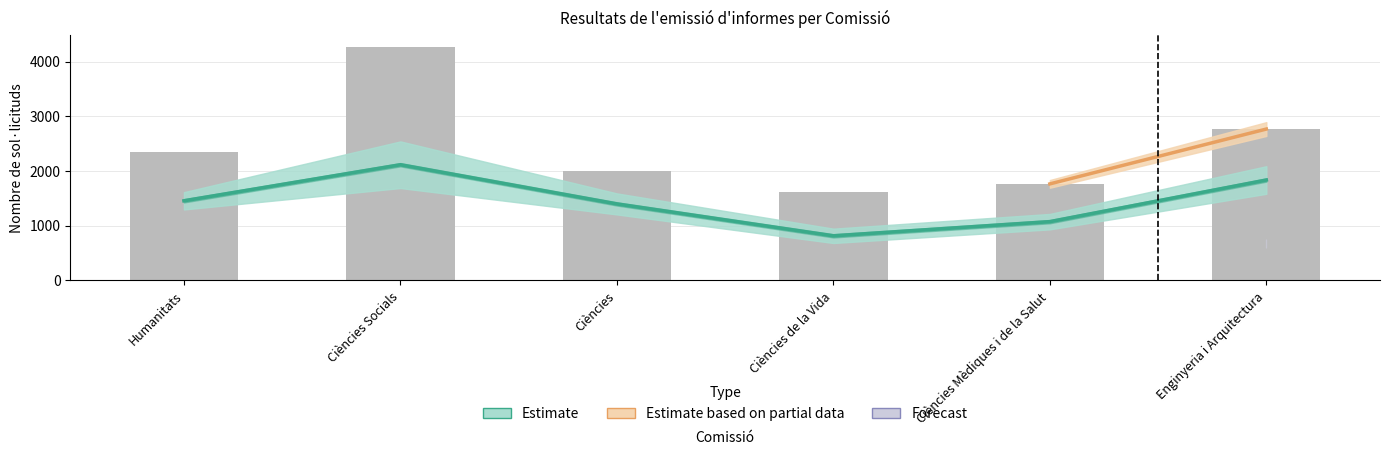

How many data points in T are less than 2344?

3